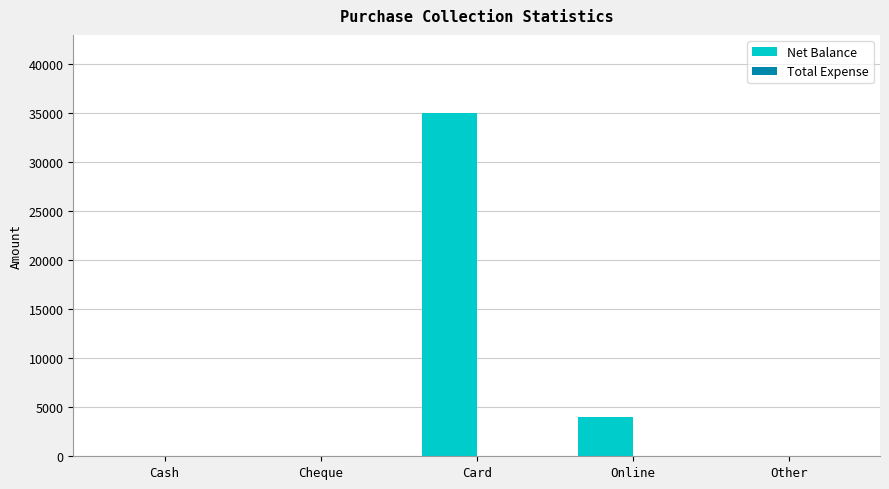

What is the sum of all values?

39000